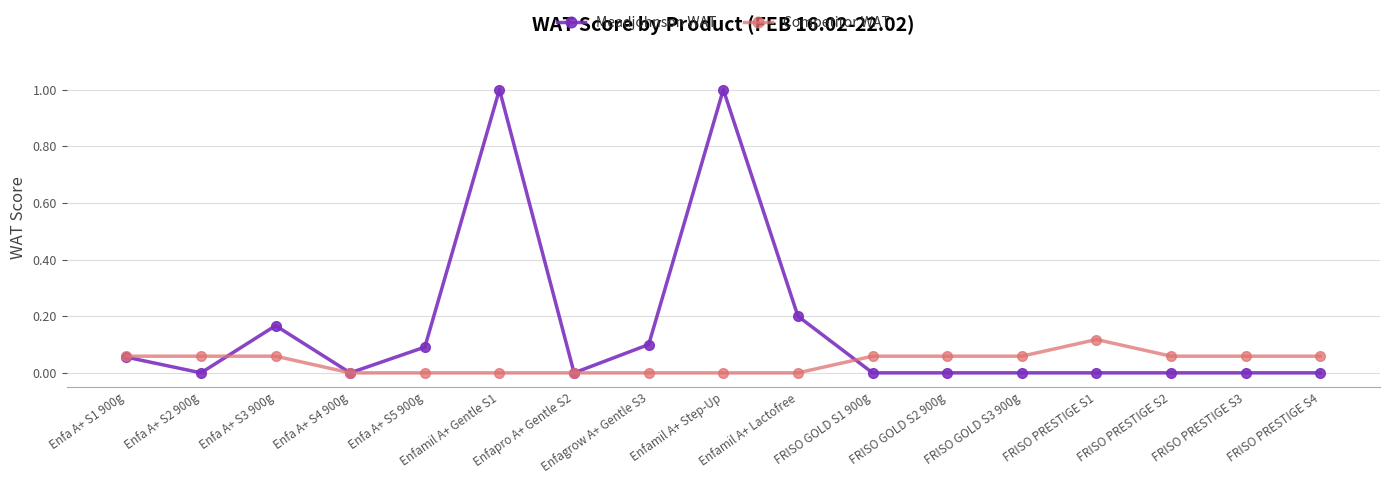

What position from the left is Enfamil A+ Lactofree?

10